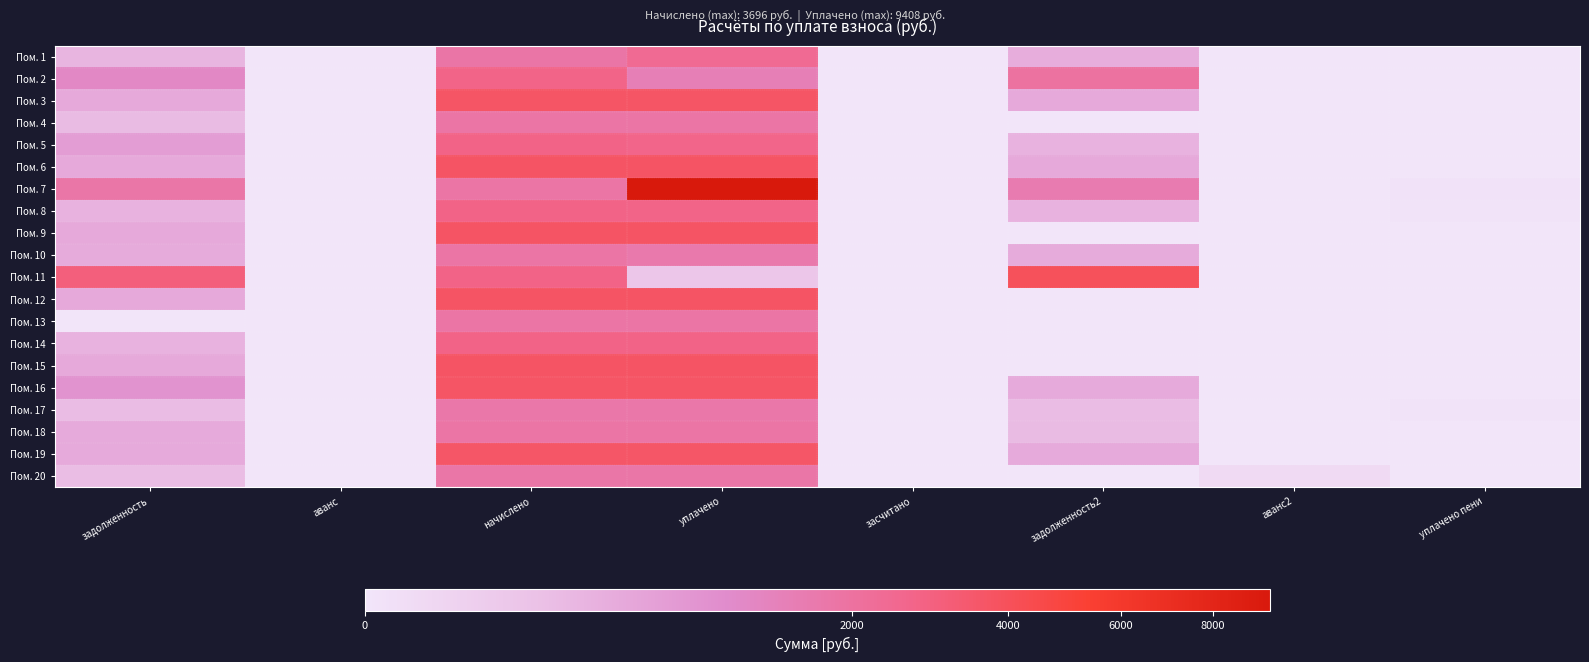

Which series has the widest spread of values?

Пом. 7